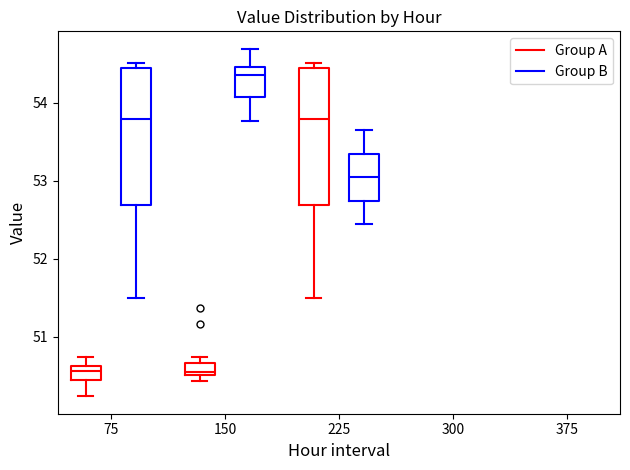

Reading left to right, read every box against the y-axis: the position of its median line, the range the box covers, and the ends of its whiskers. The values are not printed on the chart, so give them approximately, as read against the axis.

75 (Group A): median 50.6 (inside the box), box 50.4 to 50.6, whiskers 50.2 to 50.7
75 (Group B): median 53.8, box 52.7 to 54.4, whiskers 51.5 to 54.5
150 (Group A): median 50.6, box 50.5 to 50.7, whiskers 50.4 to 50.7 (just above the box's upper edge)
150 (Group B): median 54.4, box 54.1 to 54.5, whiskers 53.8 to 54.7
225 (Group A): median 53.8, box 52.7 to 54.4, whiskers 51.5 to 54.5
225 (Group B): median 53.0, box 52.7 to 53.3, whiskers 52.4 to 53.7